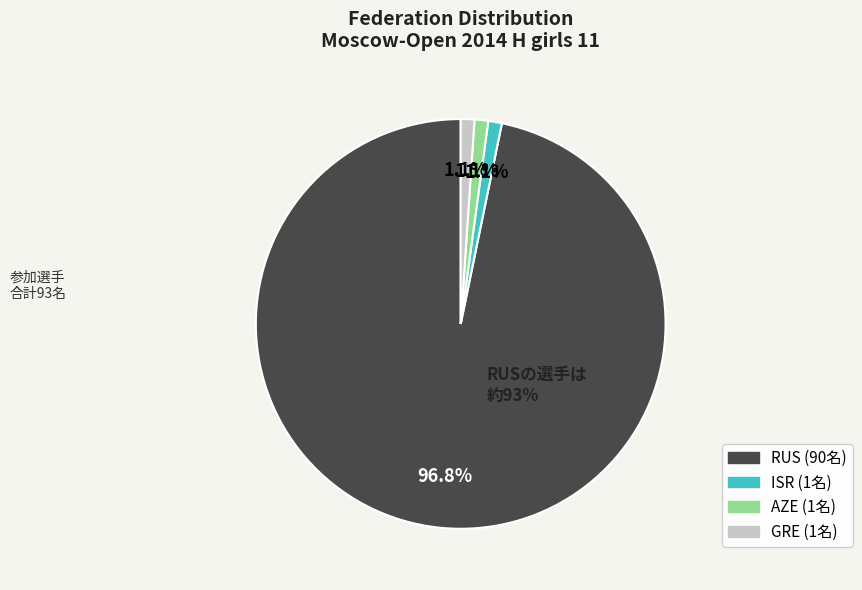

What percentage is the AZE slice, to the nearest percent?

1%